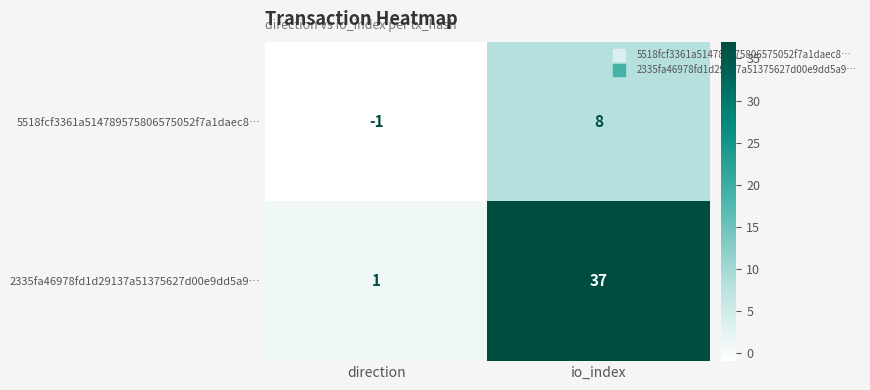

Which series has the largest range (max minus min)?

2335fa46978fd1d29137a51375627d00e9dd5a9…